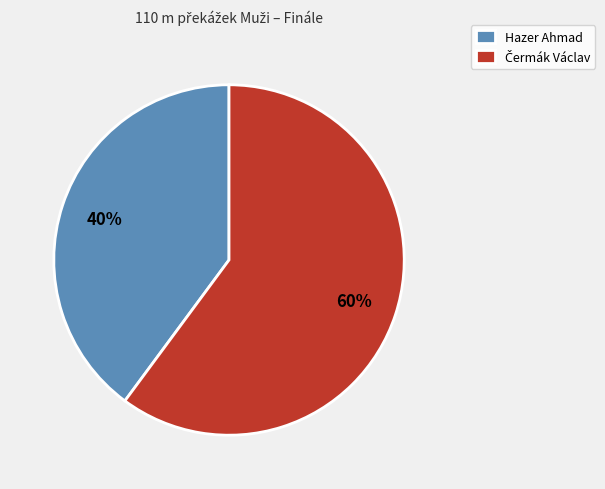

Is it true that Hazer Ahmad is 34% of the pie?

False